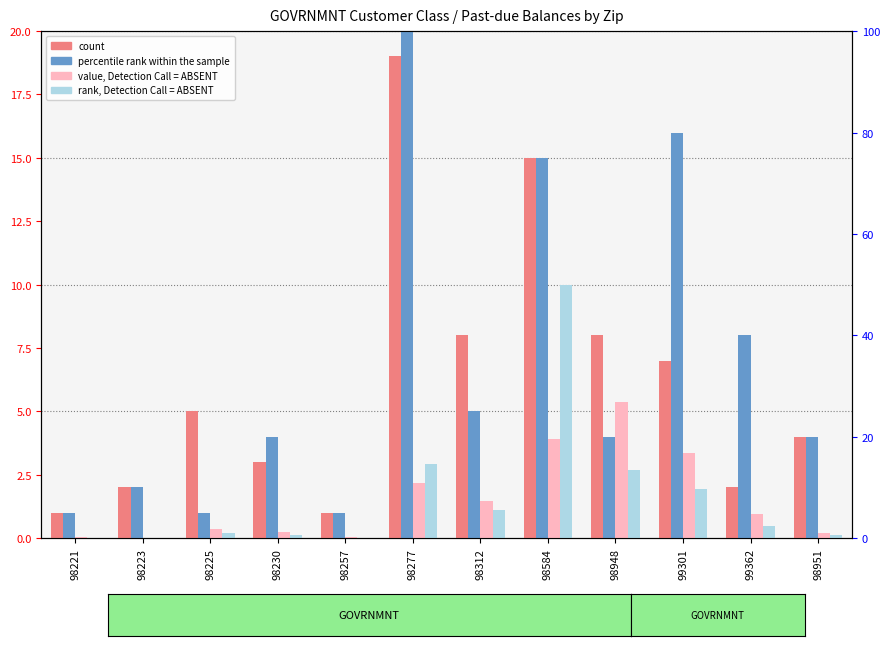

What is the difference between the rank, Detection Call = ABSENT values at 99362 and 98951?

0.4